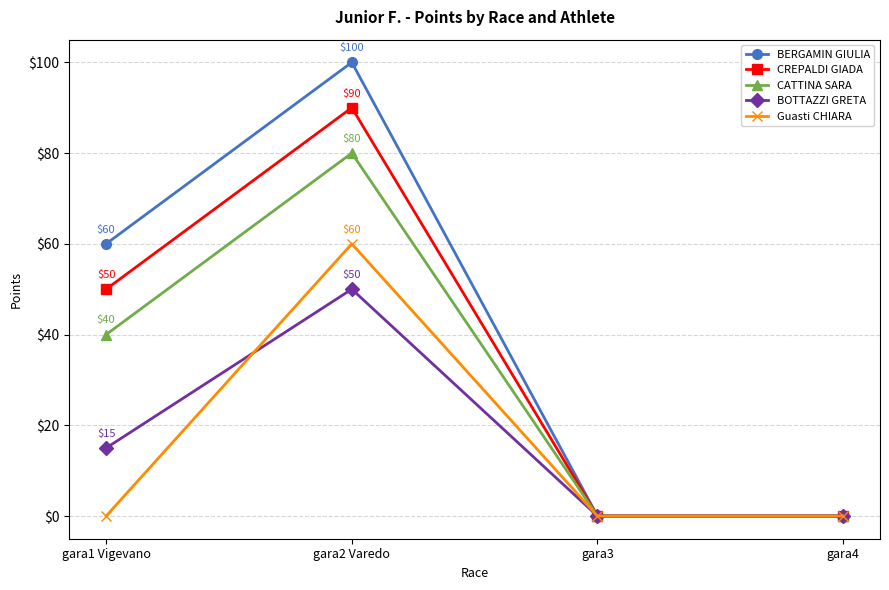

What is the label of the 3rd point from the right?

gara2 Varedo